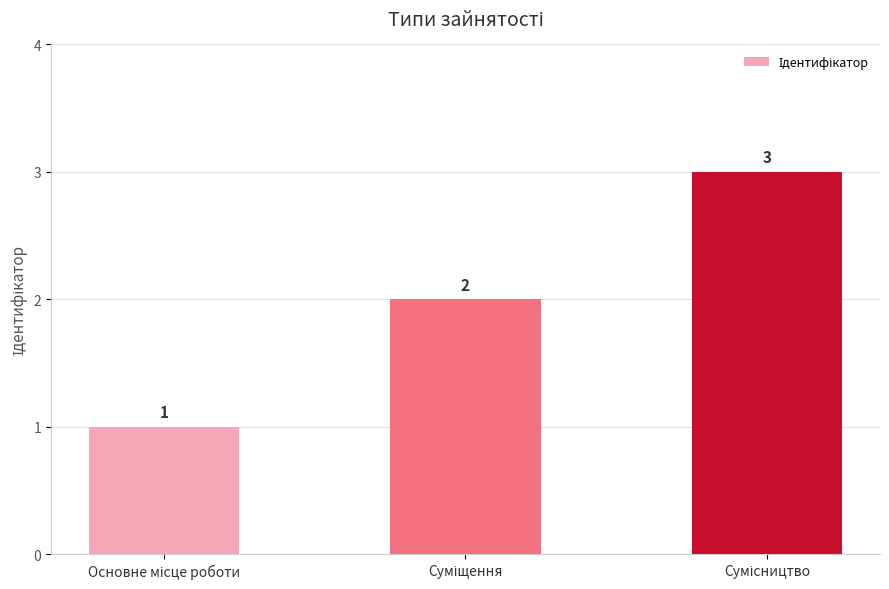

What is the value of the 2nd bar from the left?

2